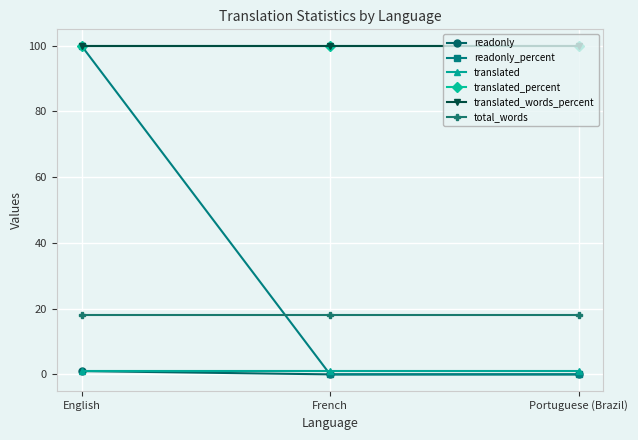

Is the value of translated_percent at Portuguese (Brazil) greater than the value of readonly_percent at English?

No